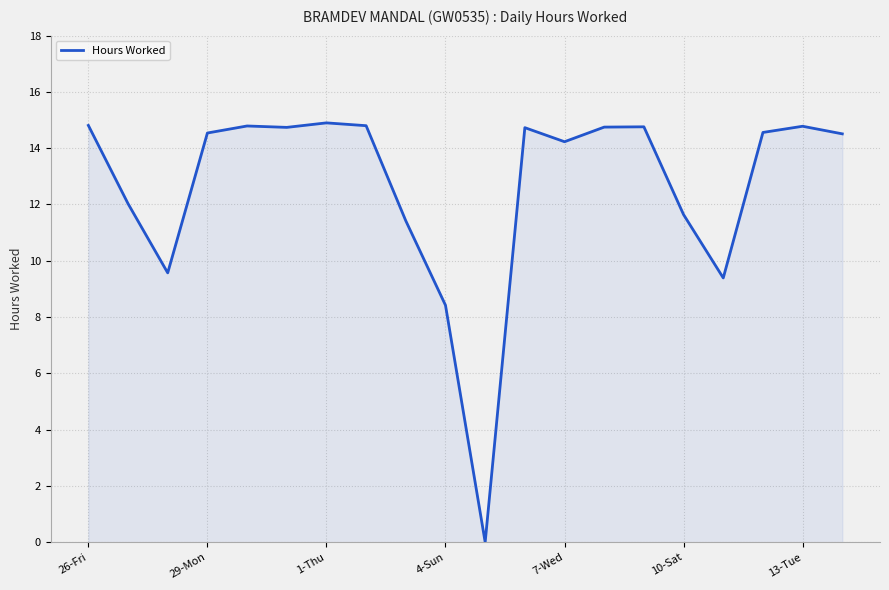

What is the maximum value shown in the chart?

14.9